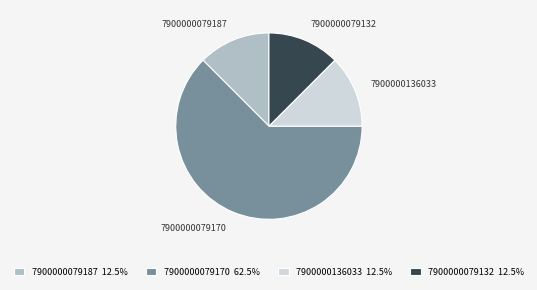

Is there any slice that represents more than half of the pie?

Yes